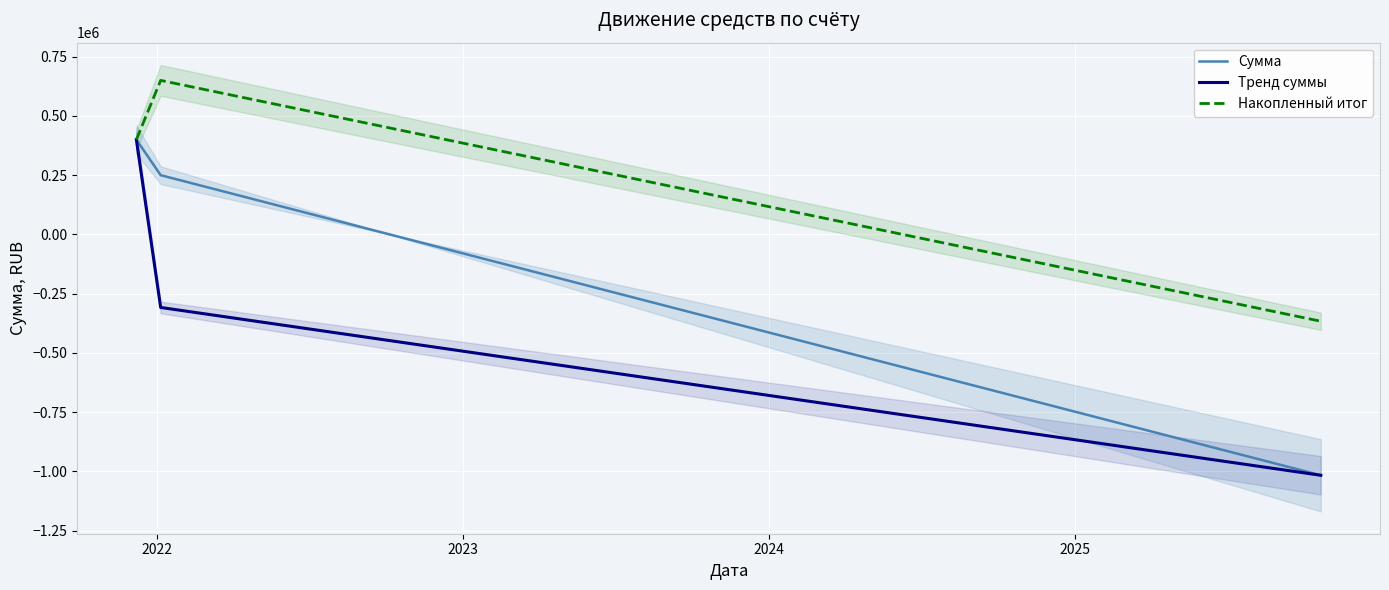

What is the lowest value of the Накопленный итог series?

-366320.3